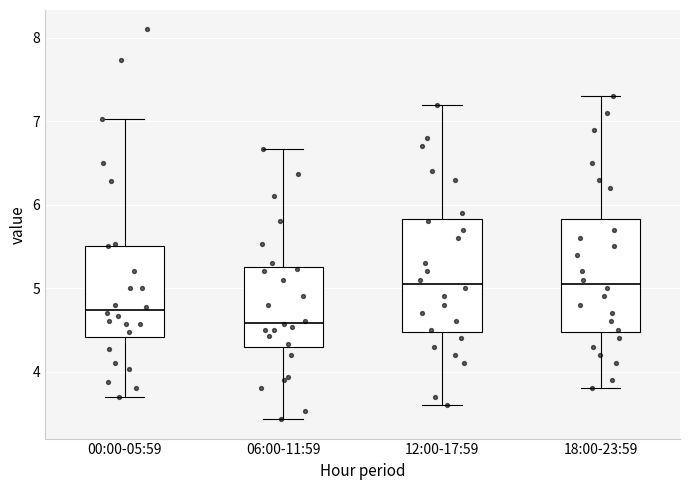

Reading left to right, read every box against the y-axis: the position of its median line, the range the box covers, and the ends of its whiskers. The values are not printed on the chart, so give them approximately, as read against the axis.

00:00-05:59: median 4.7, box 4.4 to 5.5, whiskers 3.7 to 7.0
06:00-11:59: median 4.6, box 4.3 to 5.2, whiskers 3.4 to 6.7
12:00-17:59: median 5.1, box 4.5 to 5.8, whiskers 3.6 to 7.2
18:00-23:59: median 5.1, box 4.5 to 5.8, whiskers 3.8 to 7.3